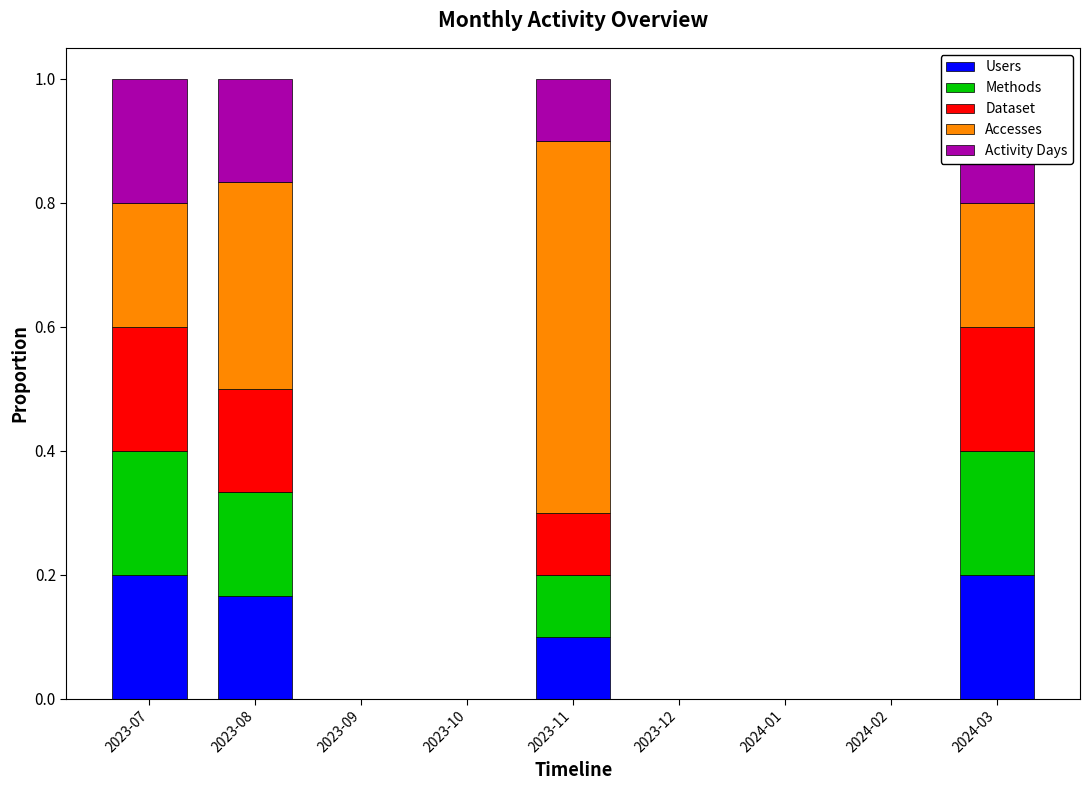

The value of Activity Days at 2023-07 is 0.2. True or false?

True